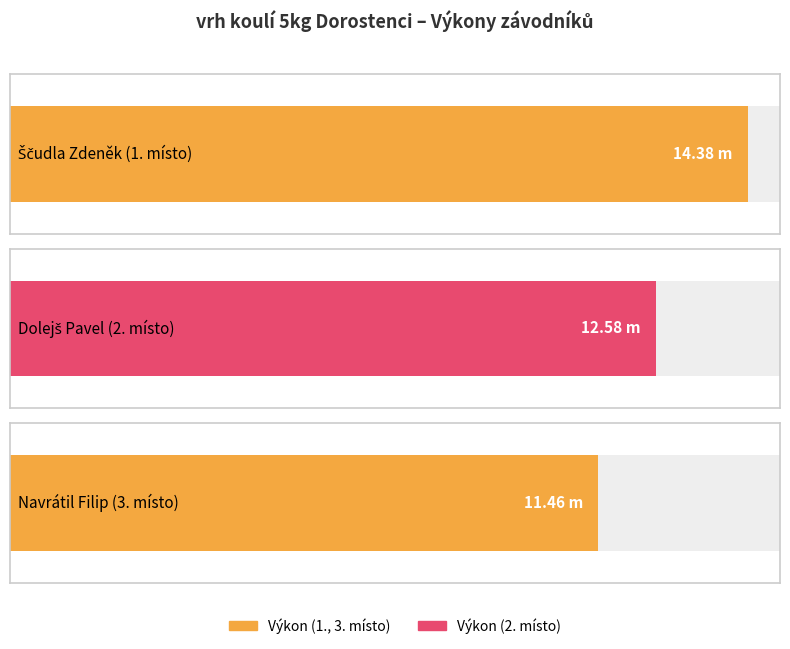

How many Výkon values are between 11 and 14?

2